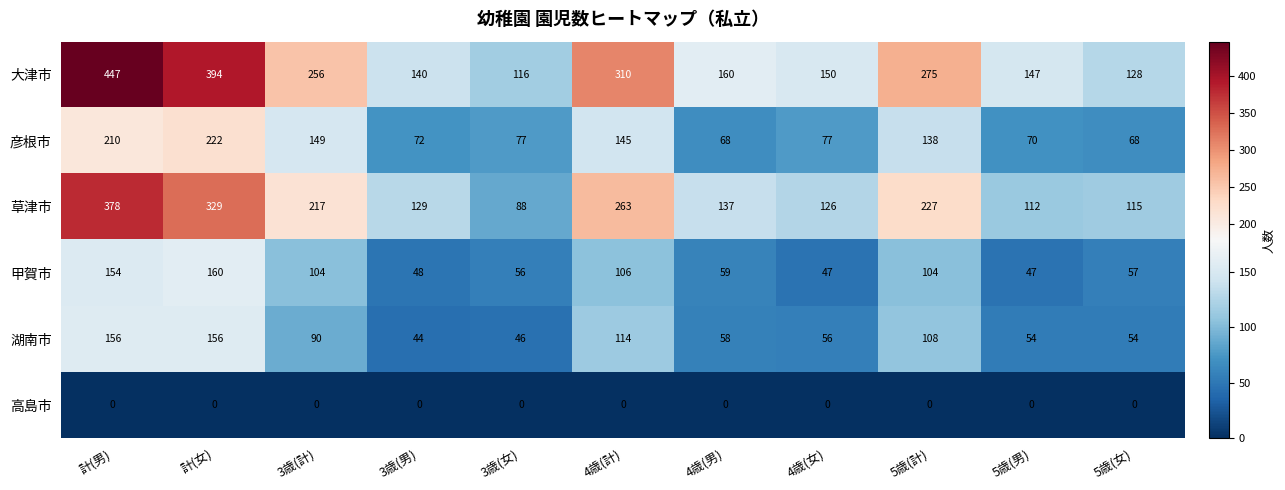

What is the total value across all series at 3歳(男)?

433